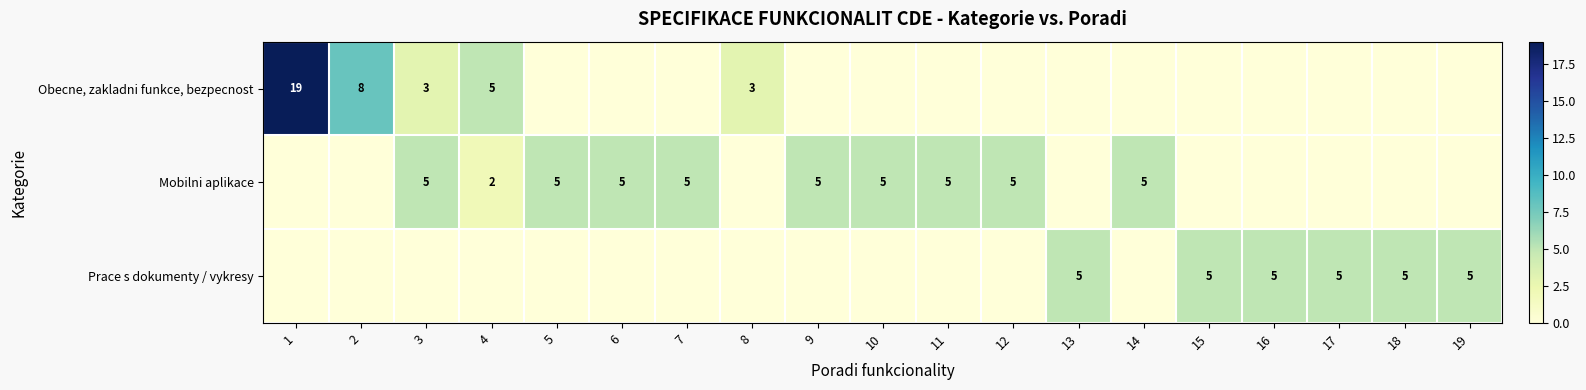

The value of Mobilni aplikace at 9 is 5. True or false?

True